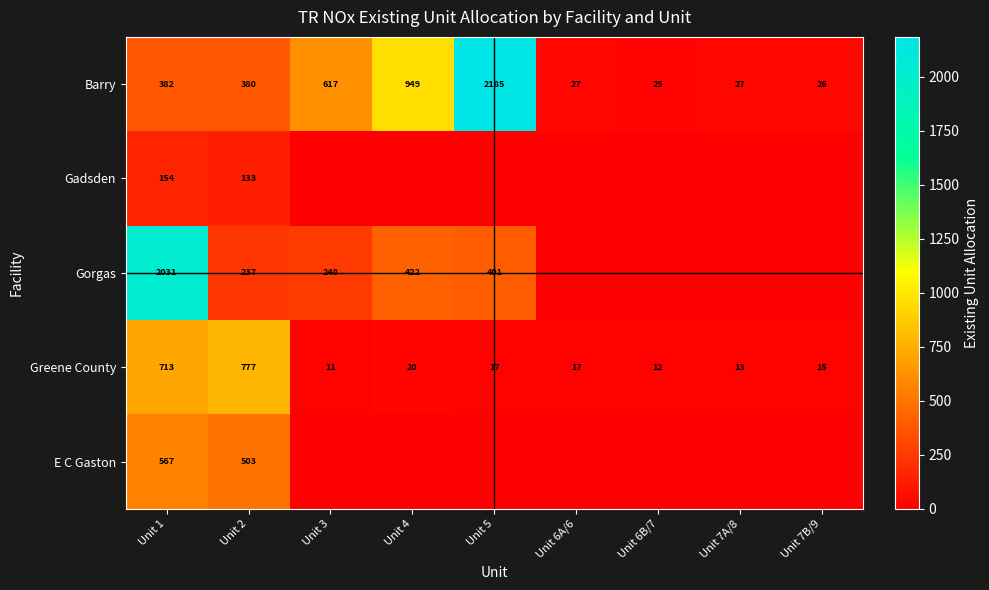

At how many categories does at least one series exceed 1907?

2